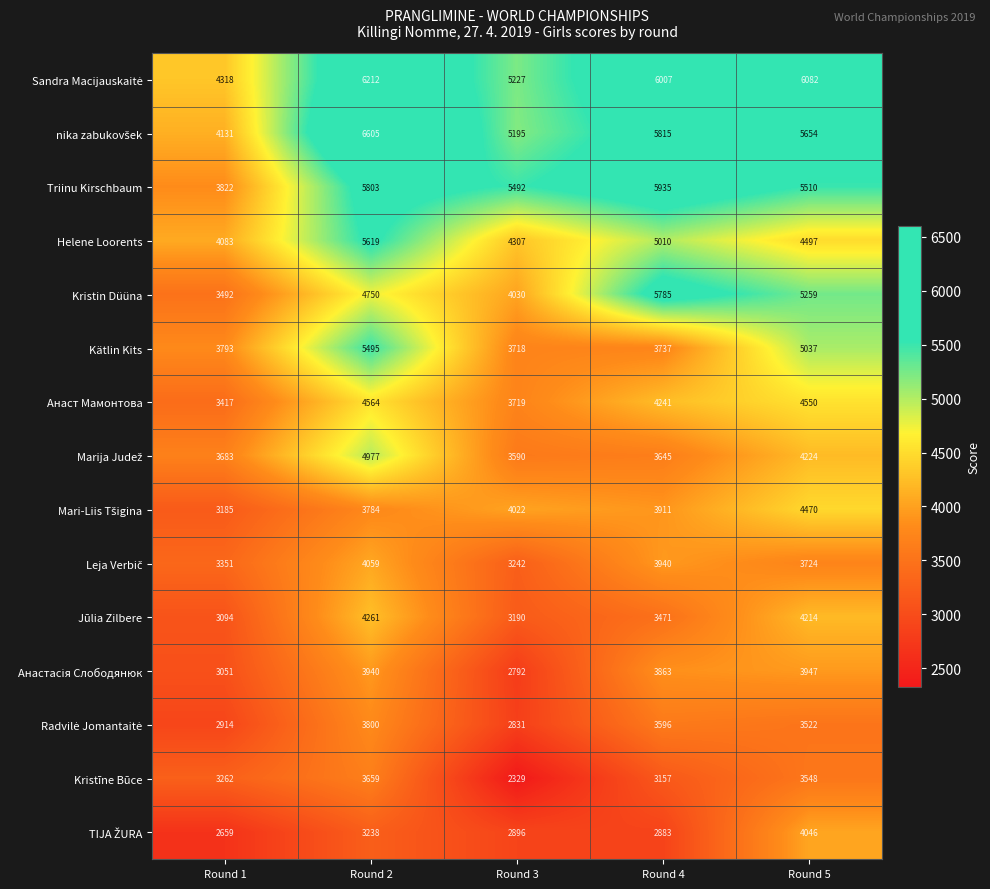

What is the total value across all series at Round 5?

68284